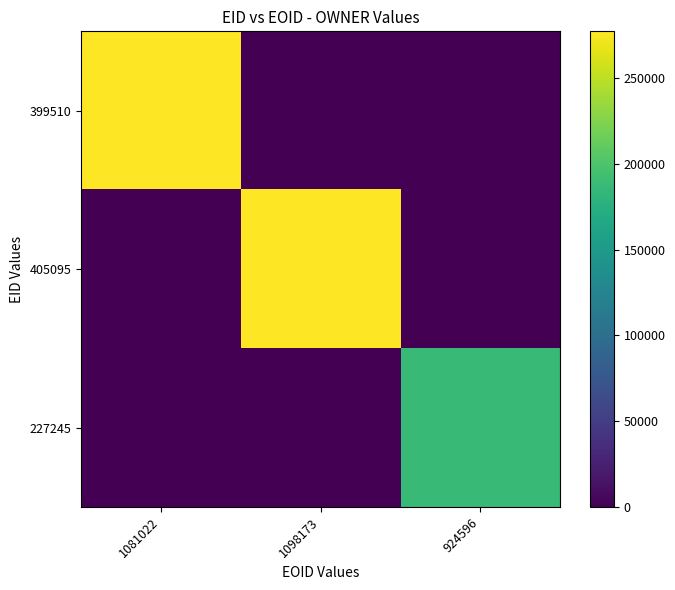

Rank the series at 1081022 from lowest to highest value.

405095, 227245, 399510